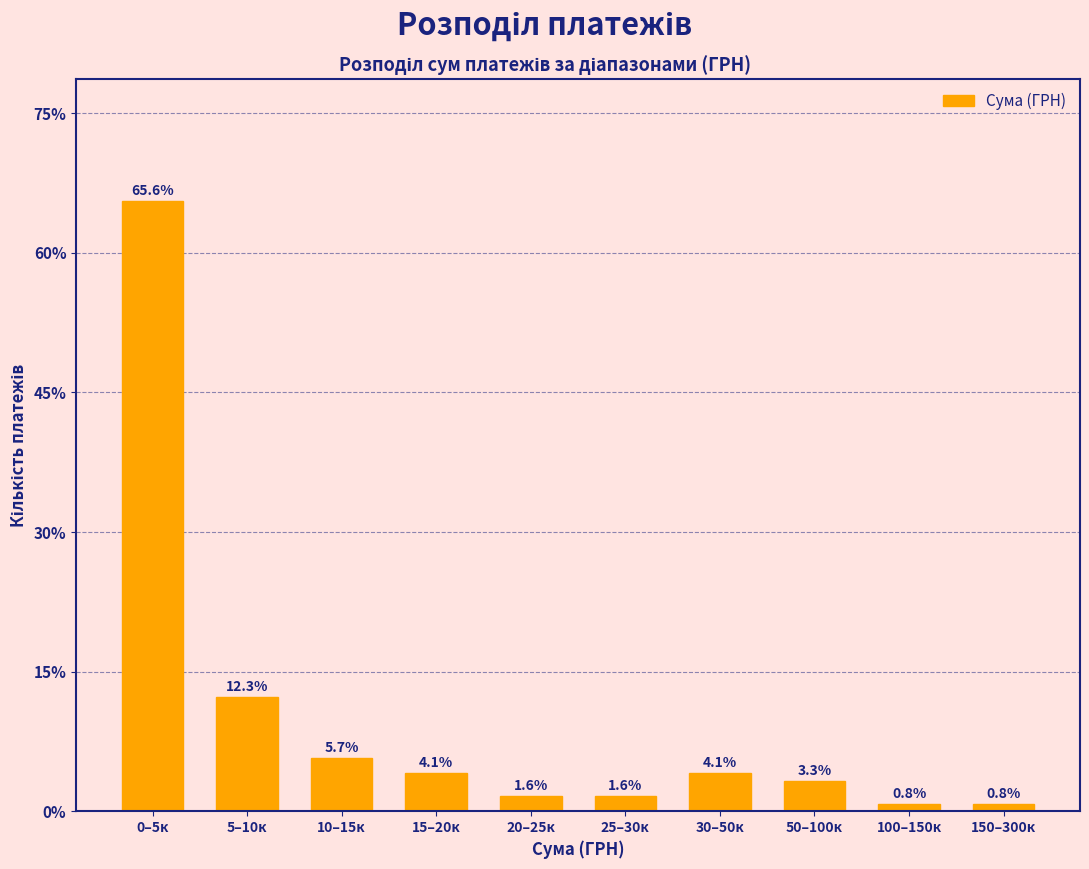

Reading right to left, list all the values displayed in this chart.

150–300к=0.8	100–150к=0.8	50–100к=3.3	30–50к=4.1	25–30к=1.6	20–25к=1.6	15–20к=4.1	10–15к=5.7	5–10к=12.3	0–5к=65.6